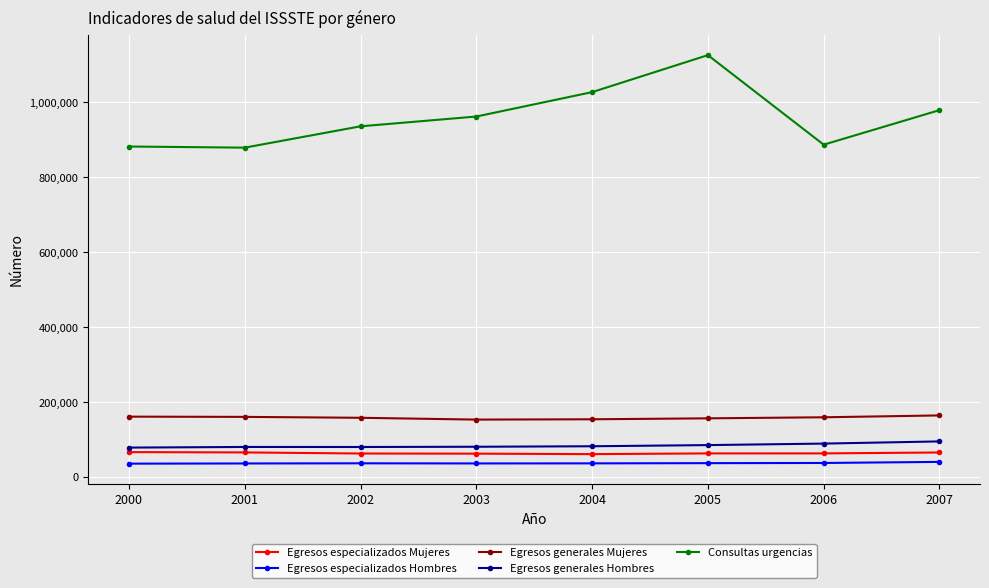

True or false: Consultas urgencias and Egresos especializados Mujeres intersect in this chart.

False